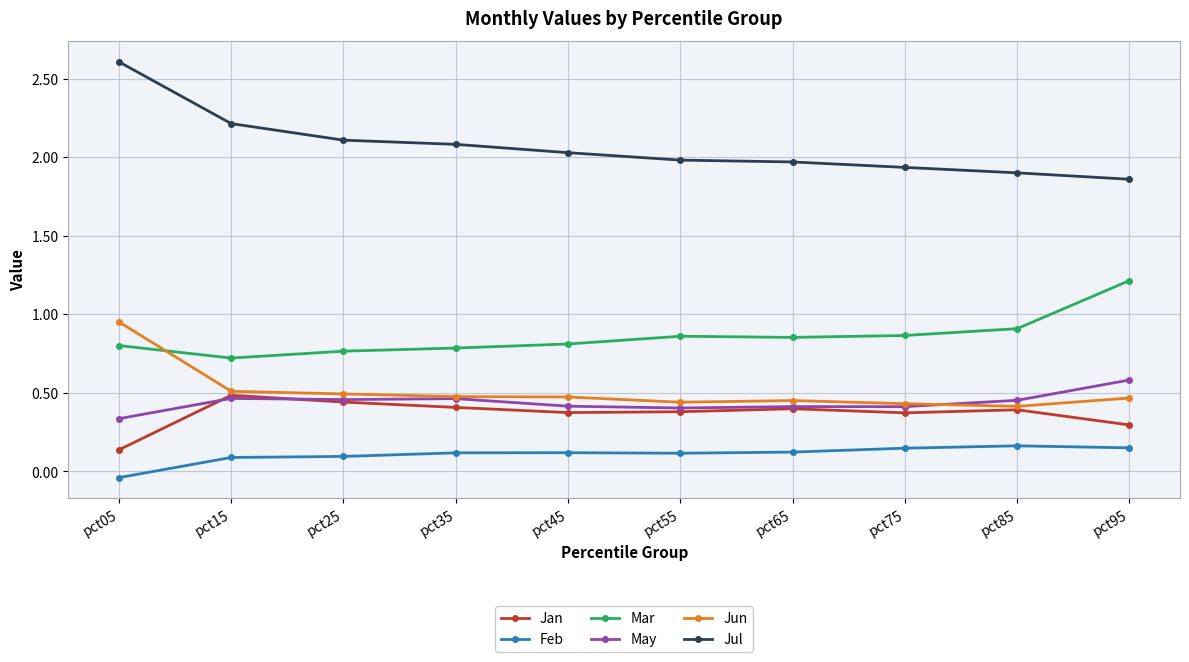

True or false: Feb and Mar intersect in this chart.

False